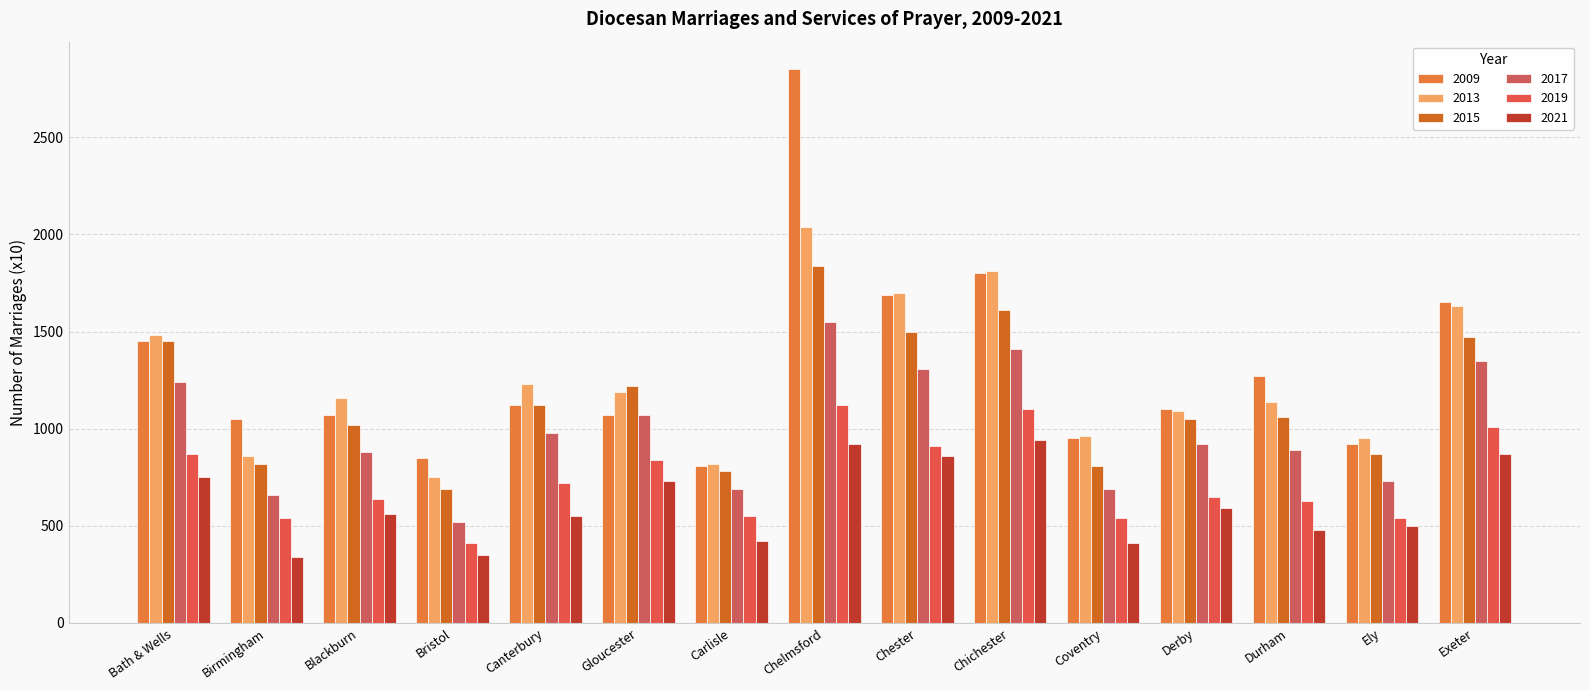

The value of 2019 at Chester is 910. True or false?

True